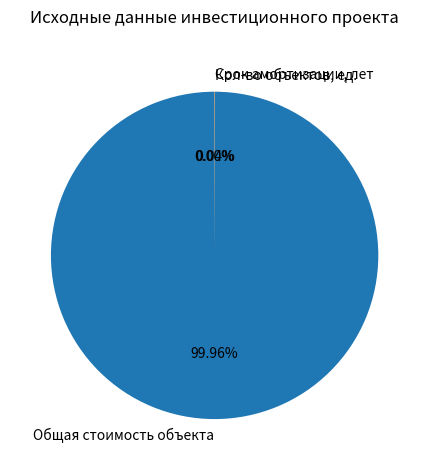

Which slice is the largest?

Общая стоимость объекта